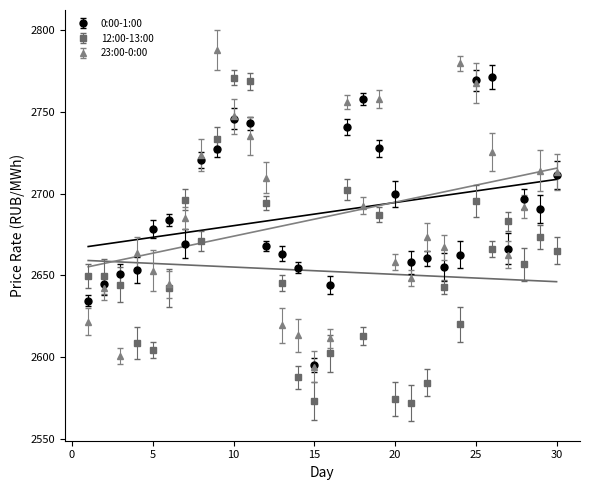

Reading left to right, extract all data points from this chart.

0:00-1:00: 2634.5	2644.6	2651.1	2653.2	2678.1	2683.8	2669.4	2720.6	2727.4	2745.8	2742.8	2667.9	2663.2	2654.8	2595.3	2644.1	2740.7	2757.8	2727.6	2699.7	2658.1	2660.3	2655.0	2662.7	2769.1	2771.3	2666.4	2696.6	2690.4	2711.4
12:00-13:00: 2649.6	2649.4	2644.3	2608.6	2604.4	2642.3	2696.3	2671.1	2733.2	2770.9	2768.6	2694.3	2645.4	2587.7	2573.3	2602.3	2702.3	2612.8	2687.1	2574.6	2572.1	2584.4	2643.1	2620.0	2695.4	2666.1	2683.0	2656.8	2673.2	2665.2
23:00-0:00: 2621.7	2642.1	2600.7	2663.9	2652.8	2644.4	2685.3	2723.5	2787.9	2747.2	2735.3	2709.8	2619.6	2613.3	2594.2	2611.4	2755.8	2692.6	2757.8	2658.0	2648.4	2673.3	2667.2	2779.7	2767.4	2725.5	2662.7	2692.0	2714.1	2713.0